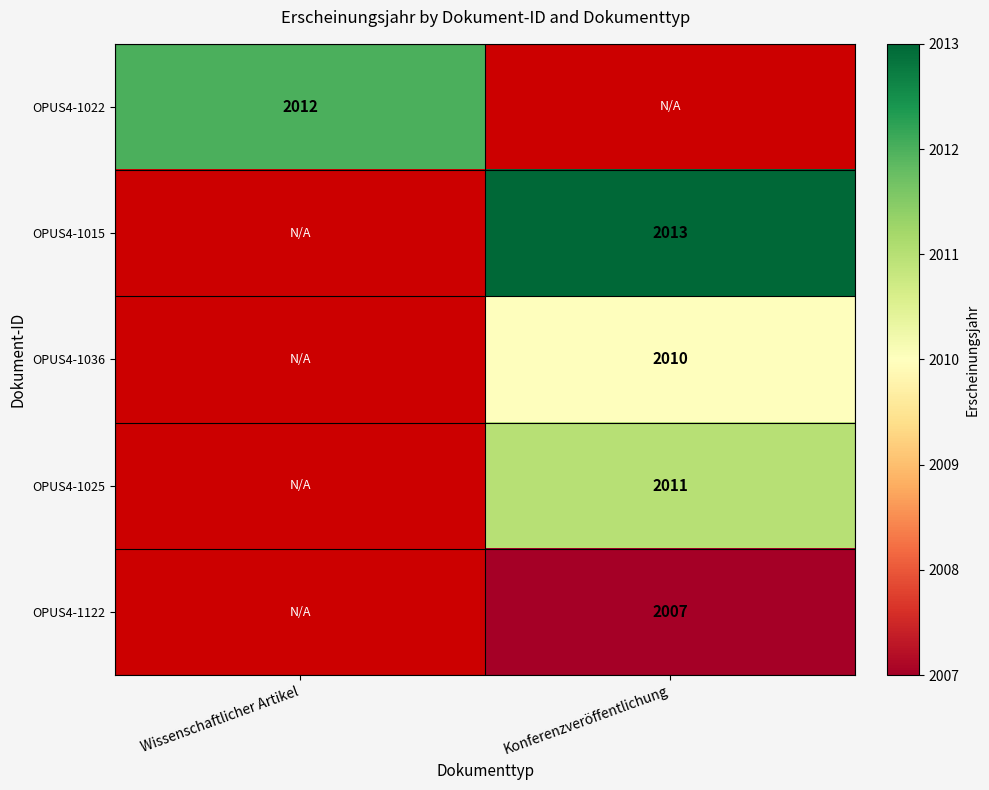

The value of OPUS4-1122 at Konferenzveröffentlichung is 3545. True or false?

False